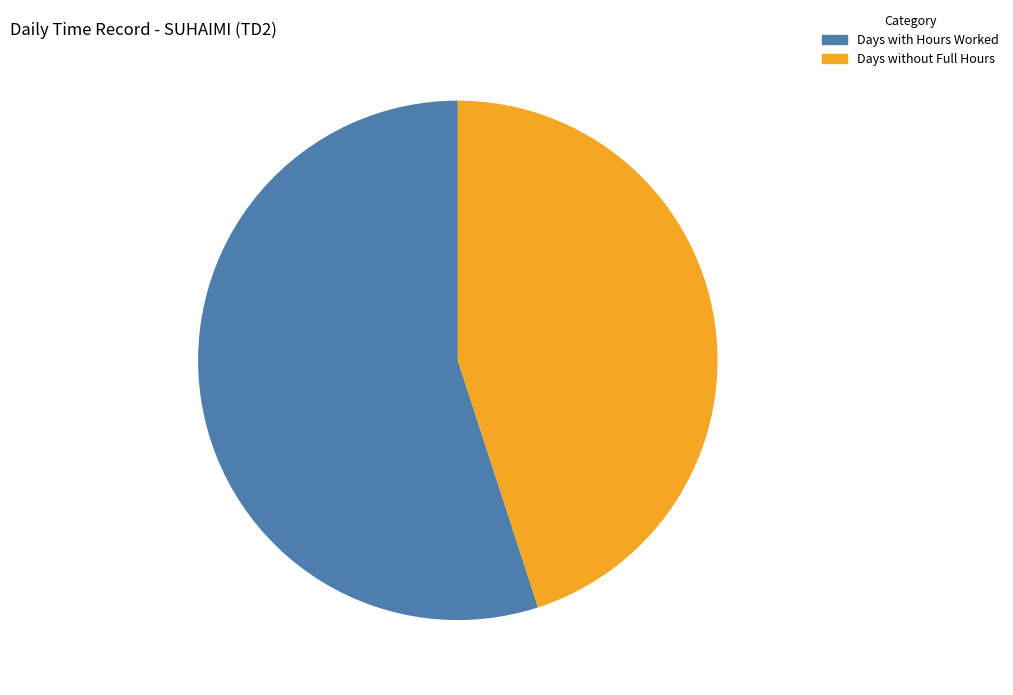

Approximately how many times larger is the value at Days without Full Hours compared to Days with Hours Worked?

0.8